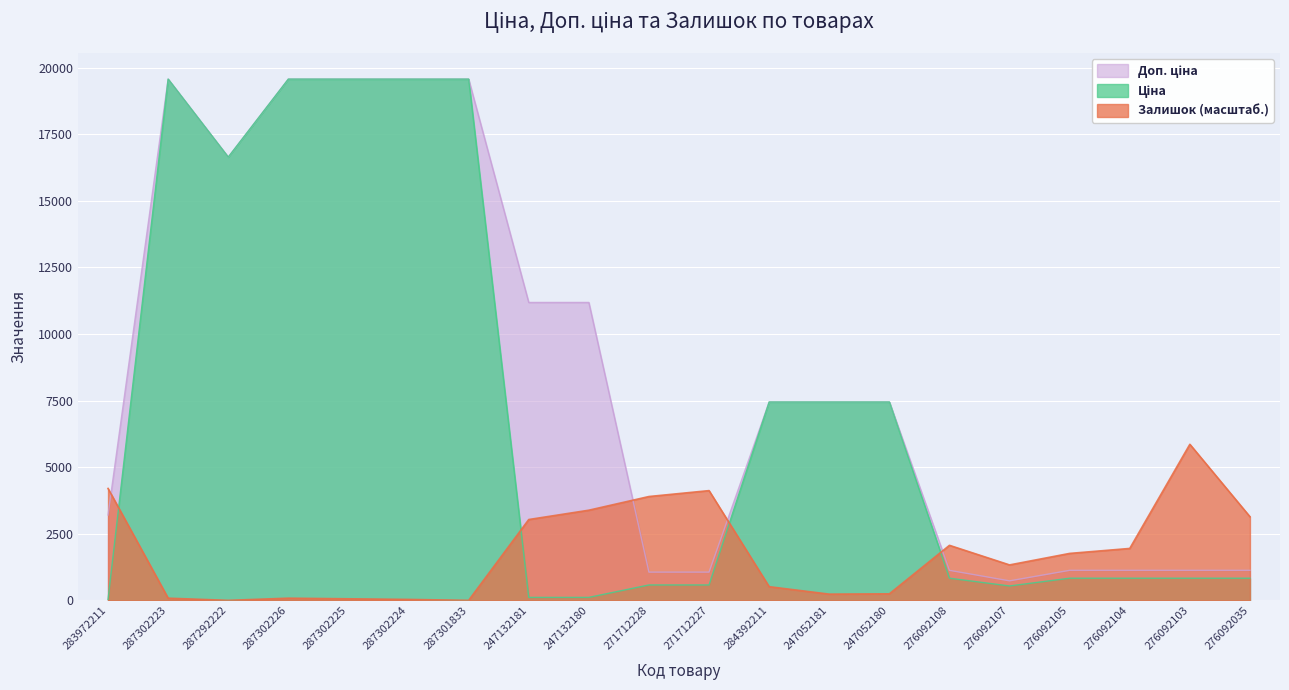

What is the sum of the Ціна values at 271712227 and 276092104?

1409.6